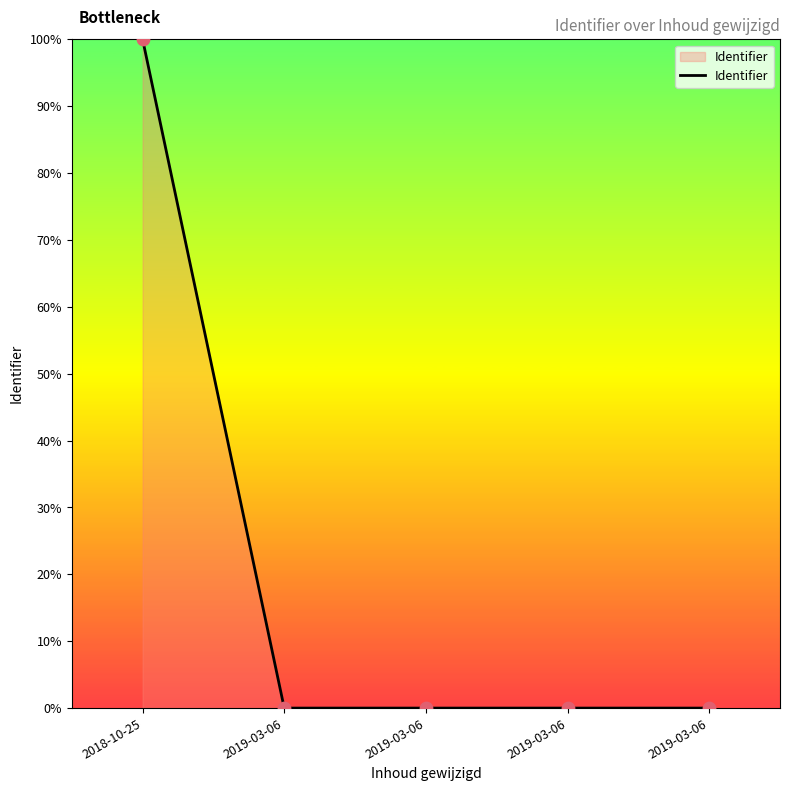

Between 2018-10-25 and 2019-03-06, which is larger?

2018-10-25